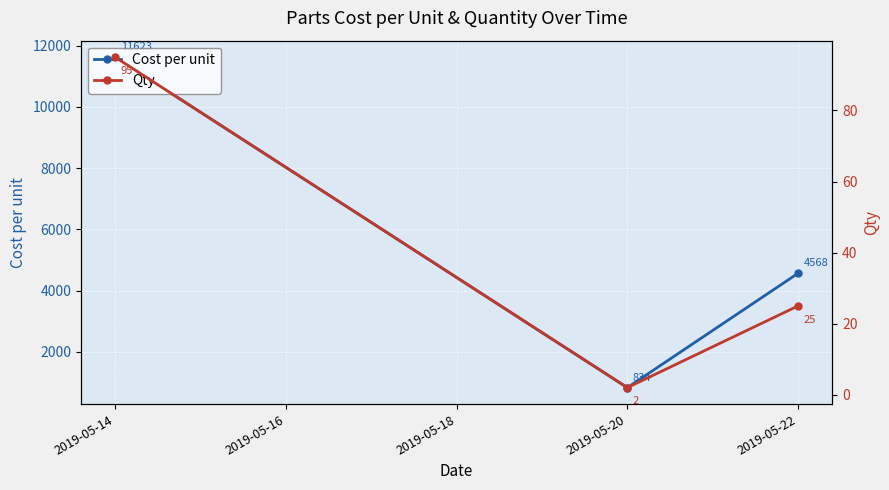

What is the sum of the Cost per unit values at 2019-05-20 and 2019-05-22?

5402.1